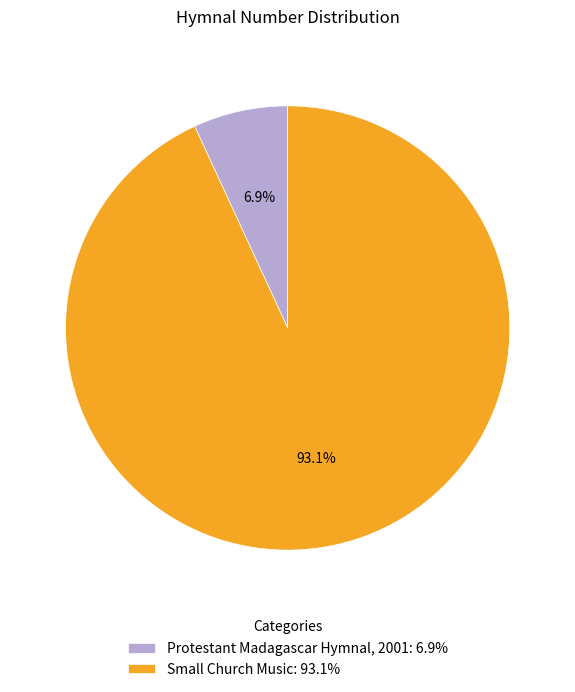

To the nearest percent, what is the difference between the Small Church Music and Protestant Madagascar Hymnal, 2001 slice percentages?

86%